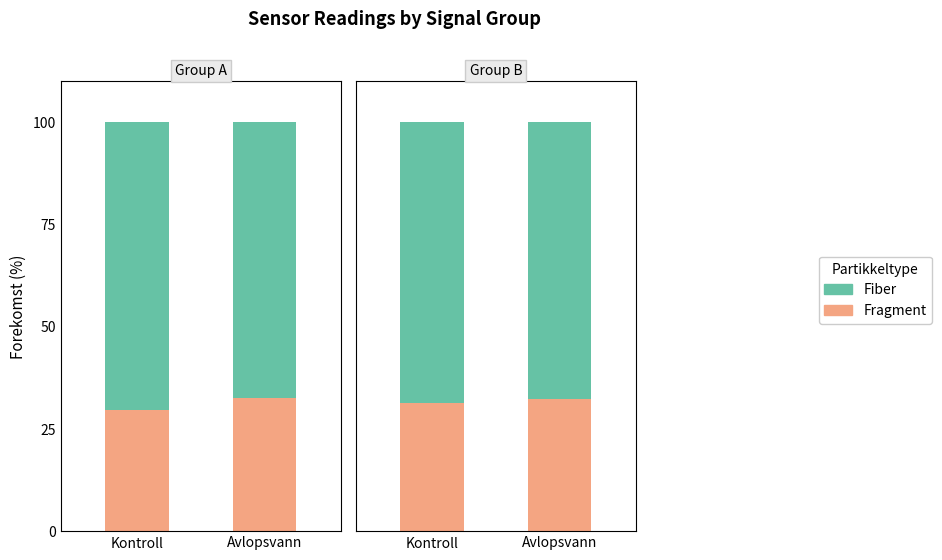

Does the chart contain stacked bars?

No